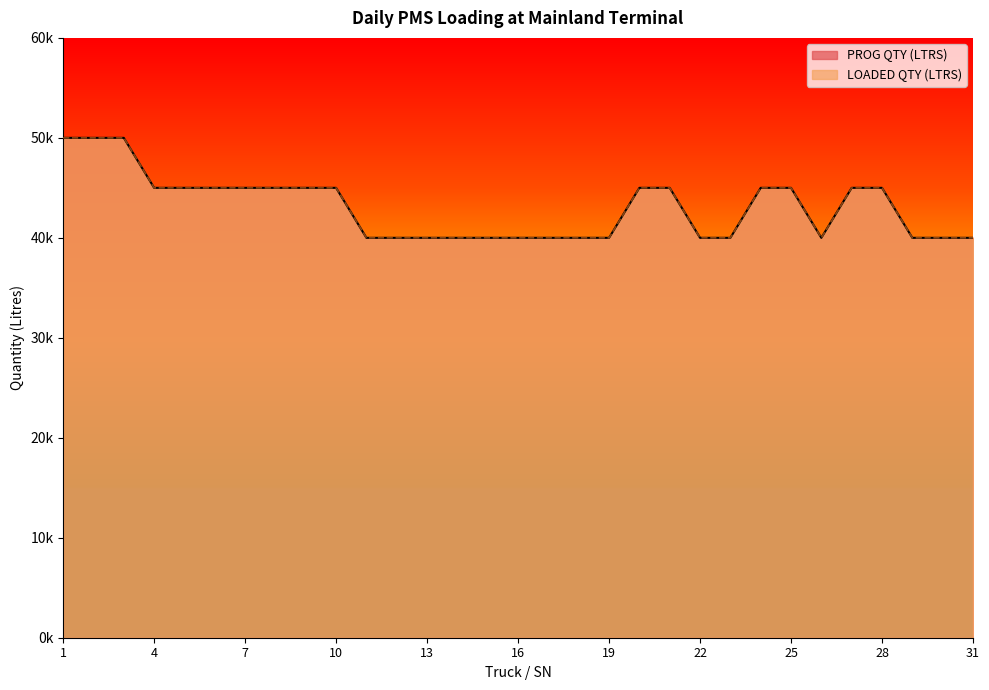

How many data points in LOADED QTY (LTRS) are less than 45000?

15